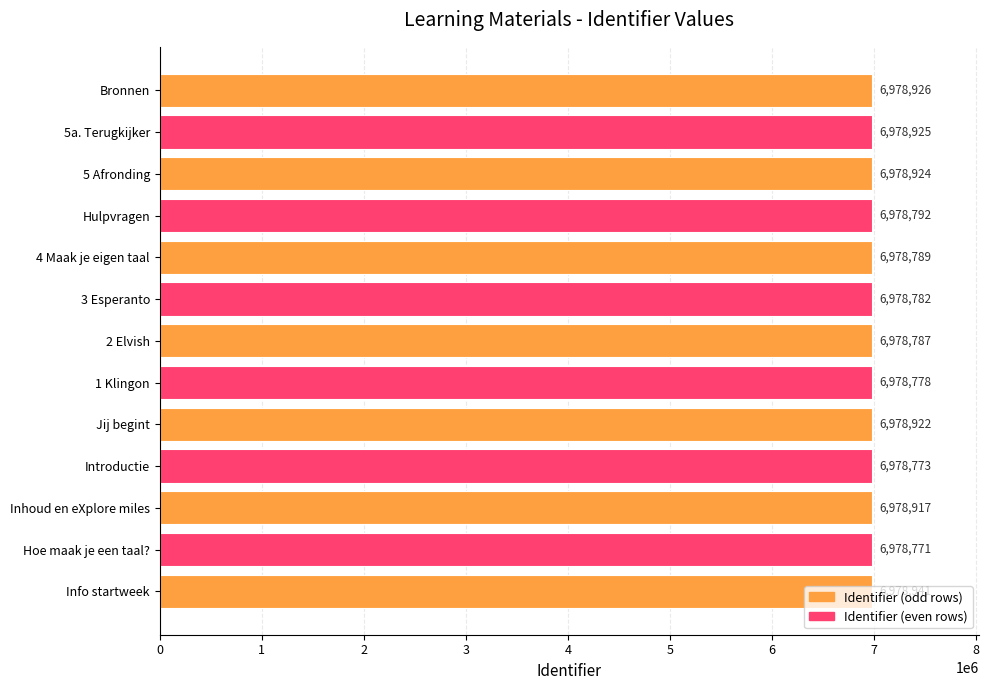

How many data points does each series have?

13